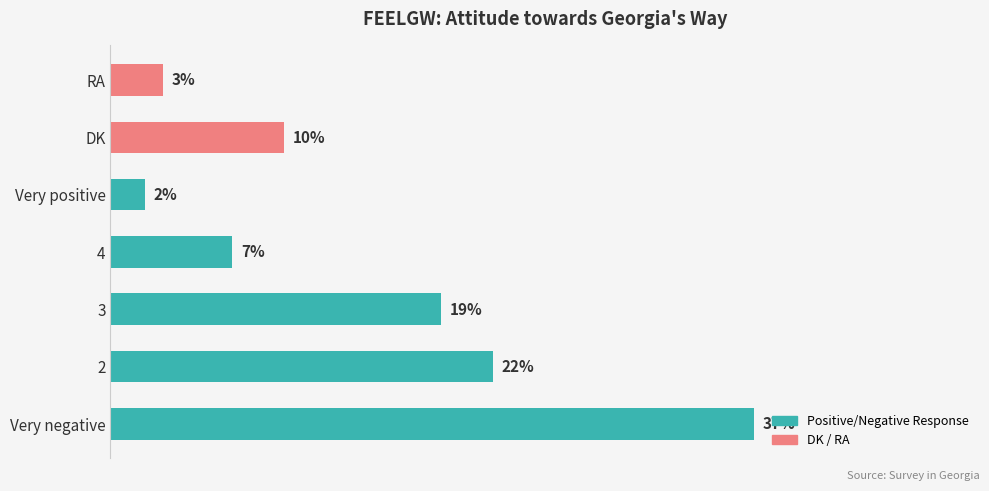

Which has a higher value, Very positive or DK?

DK